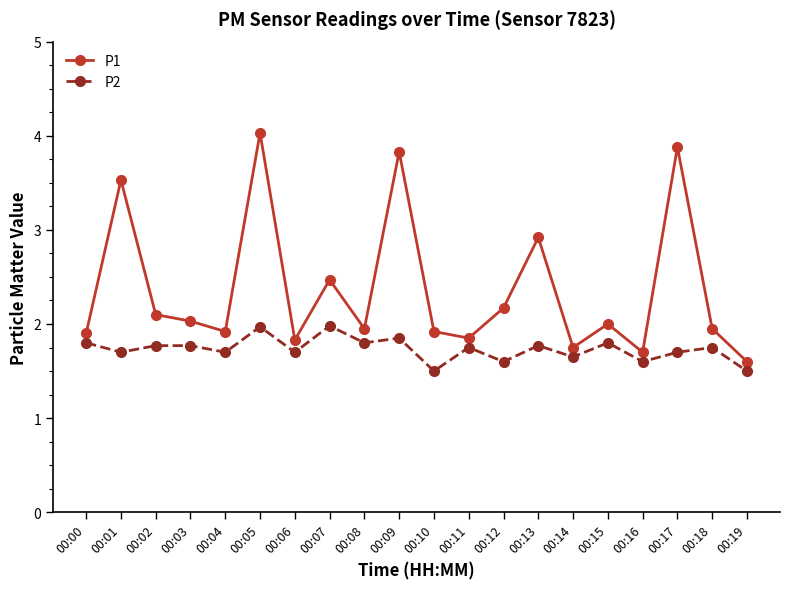

Which category has the highest value in the P1 series?

00:05